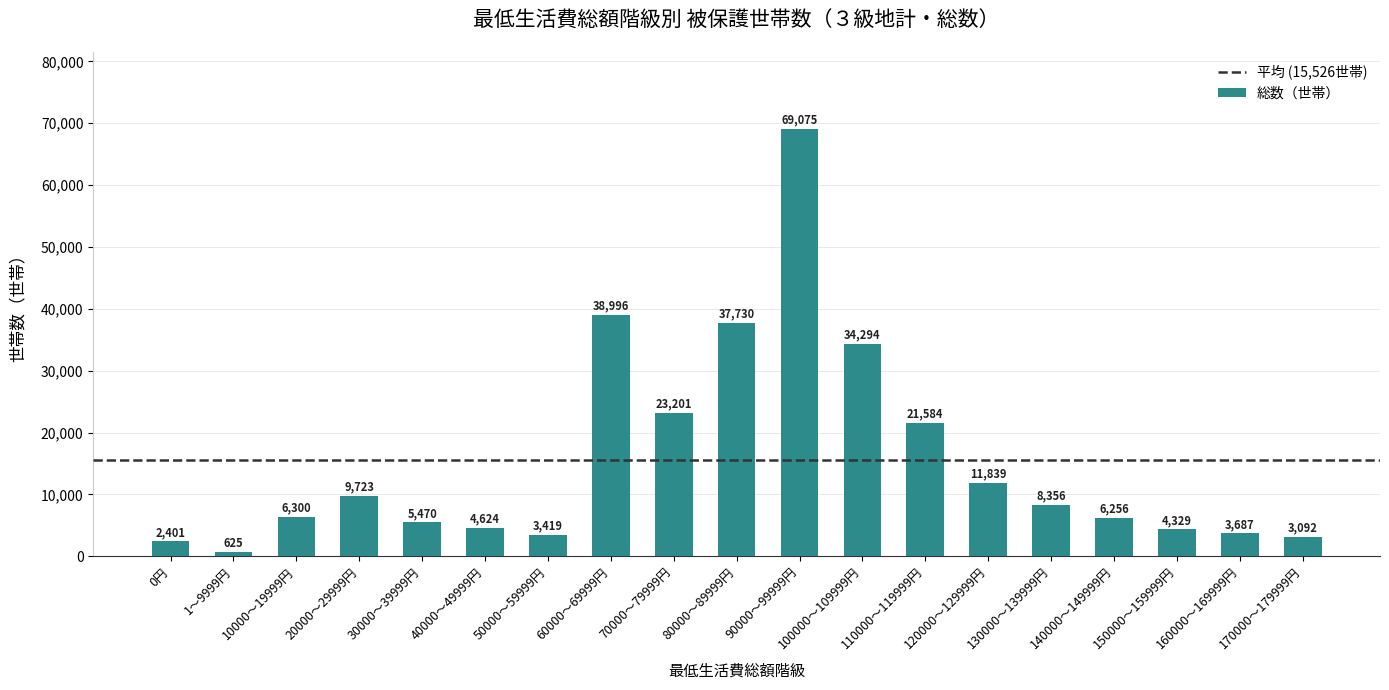

Are the bars grouped side by side (vs. stacked)?

No